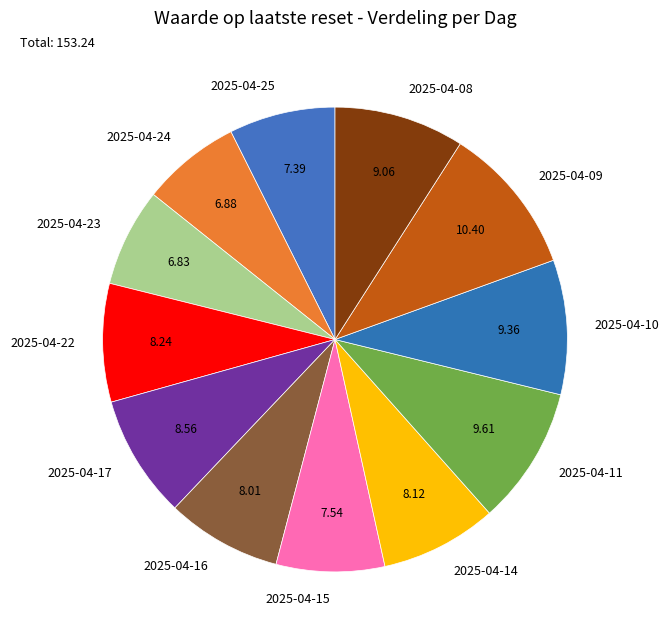

Is the sum of 2025-04-16 and 2025-04-08 greater than half?

No